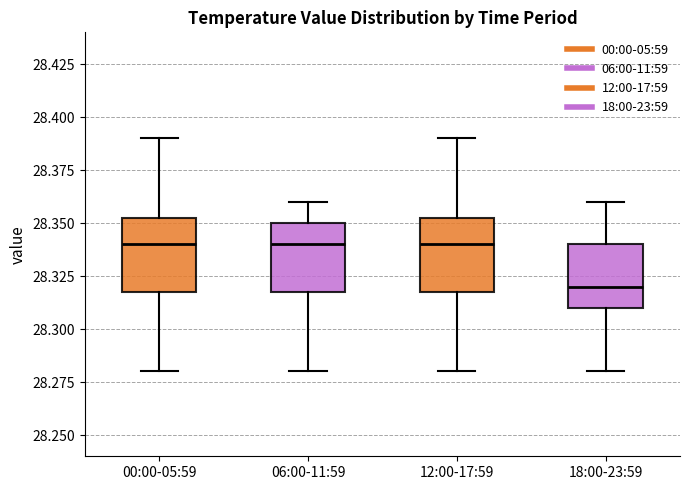

Where does the median line of the box for 12:00-17:59 sit on the y-axis? The values are not printed on the chart, so give them approximately, as read against the axis.

28.340